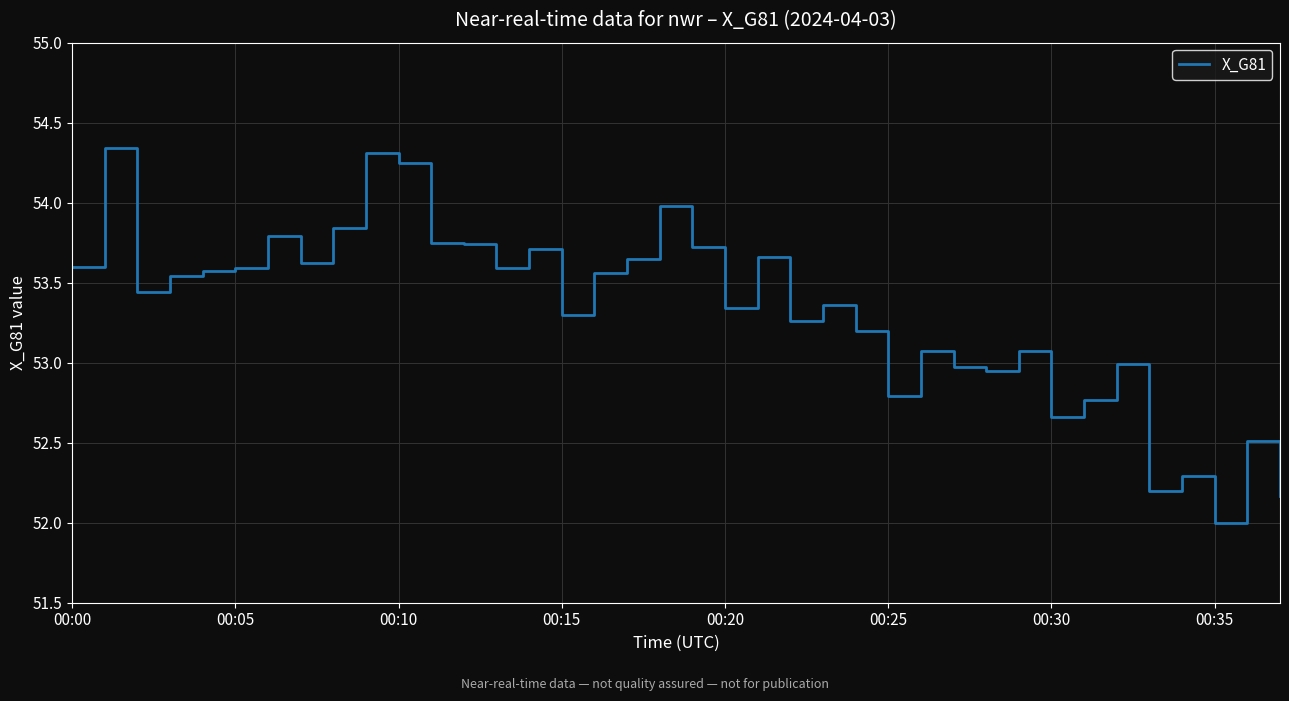

What is the minimum value shown in the chart?

52.0